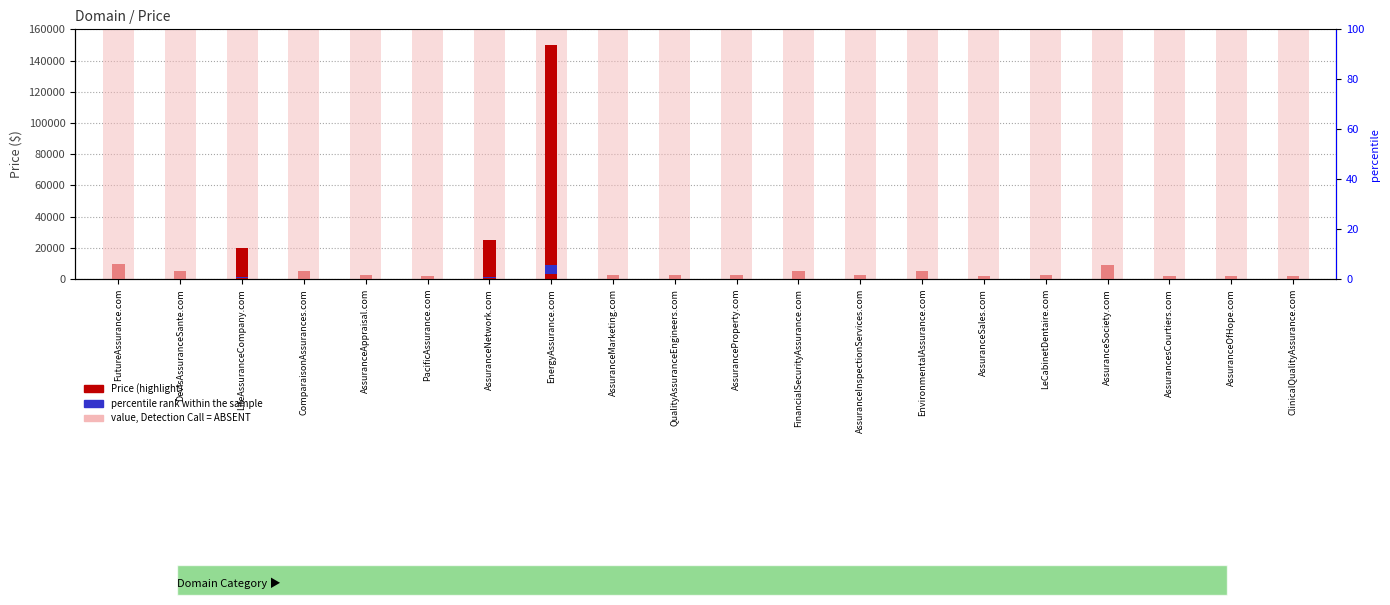

At how many categories does at least one series exceed 77221?

20